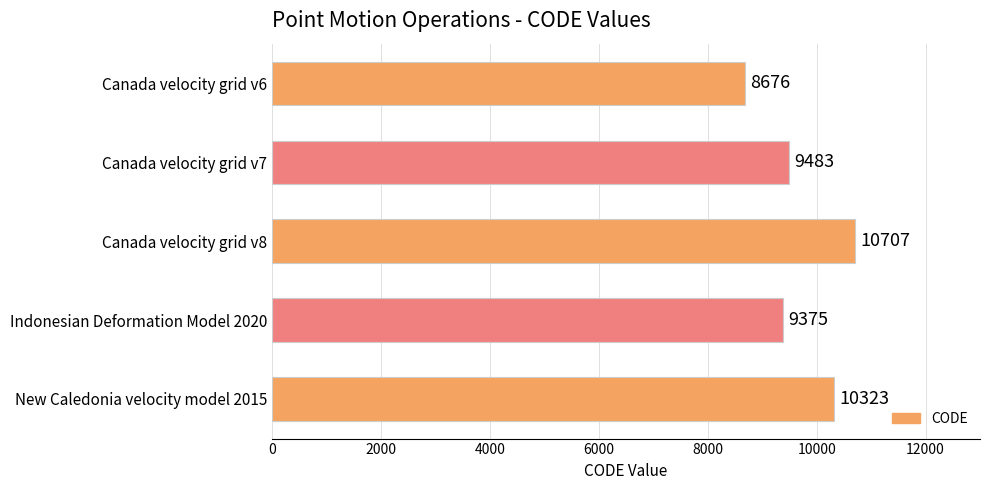

Rank the categories by value from lowest to highest.

Canada velocity grid v6, Indonesian Deformation Model 2020, Canada velocity grid v7, New Caledonia velocity model 2015, Canada velocity grid v8